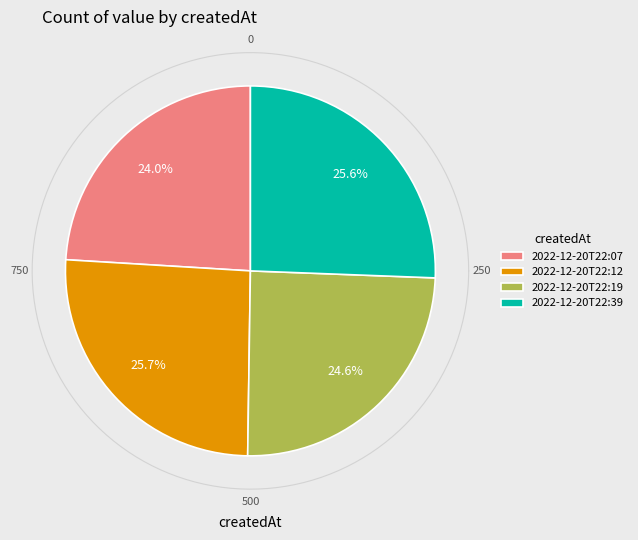

What is the largest slice in the pie chart?

2022-12-20T22:12